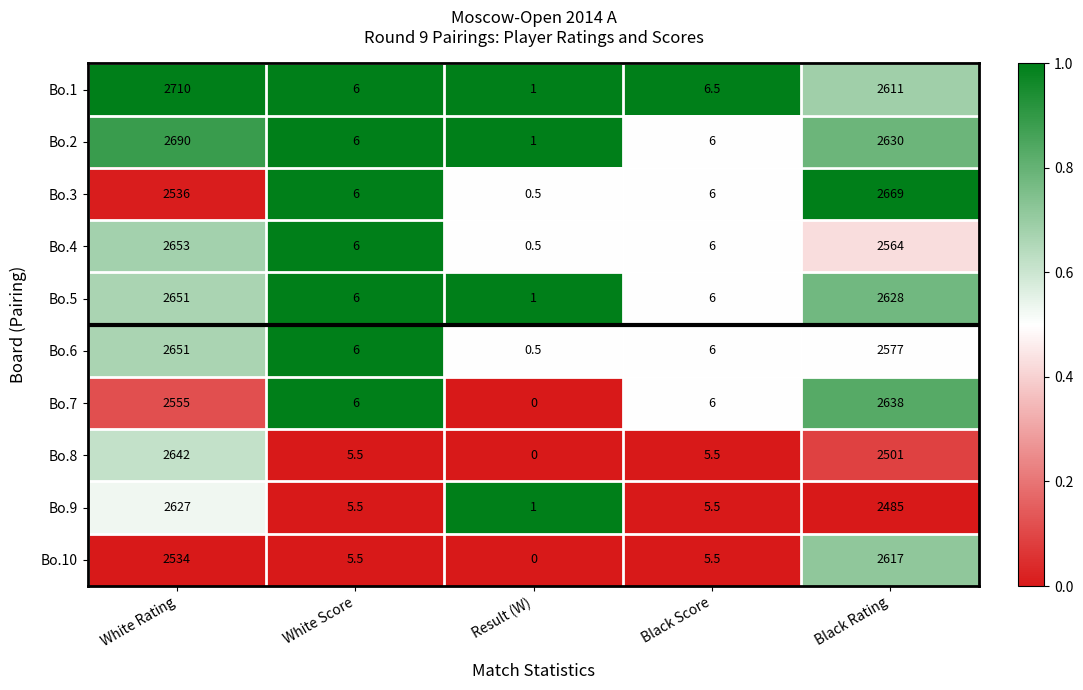

Which series has the largest range (max minus min)?

Bo.1